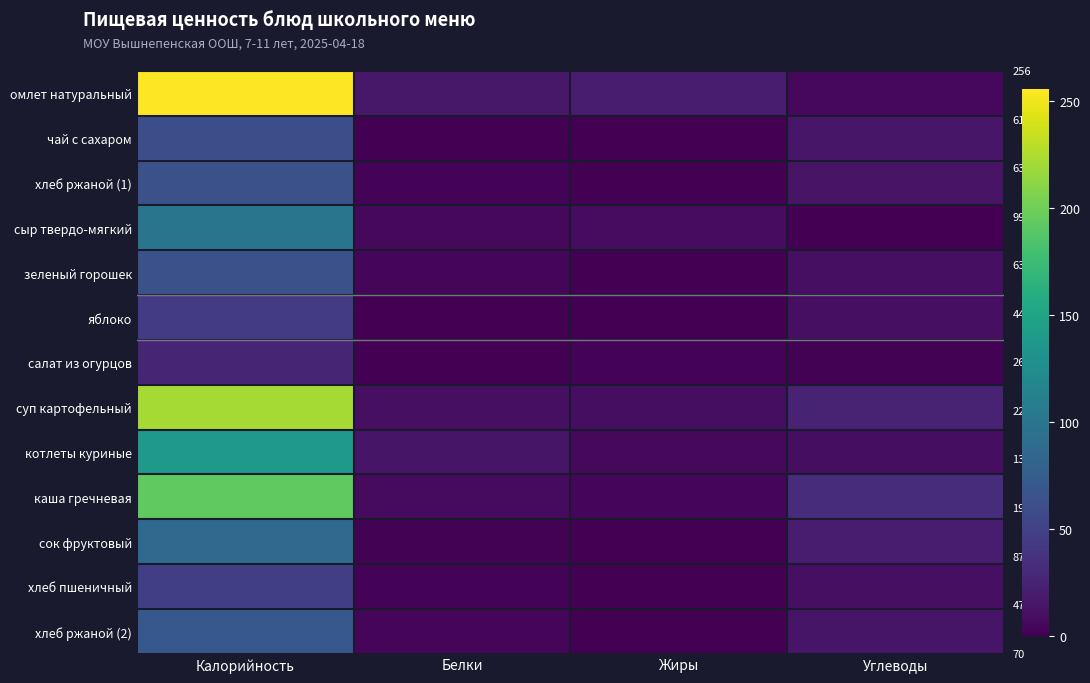

Rank the series by their maximum value, from lowest to highest.

салат из огурцов, яблоко, хлеб пшеничный, чай с сахаром, хлеб ржаной (1), зеленый горошек, хлеб ржаной (2), сок фруктовый, сыр твердо-мягкий, котлеты куриные, каша гречневая, суп картофельный, омлет натуральный